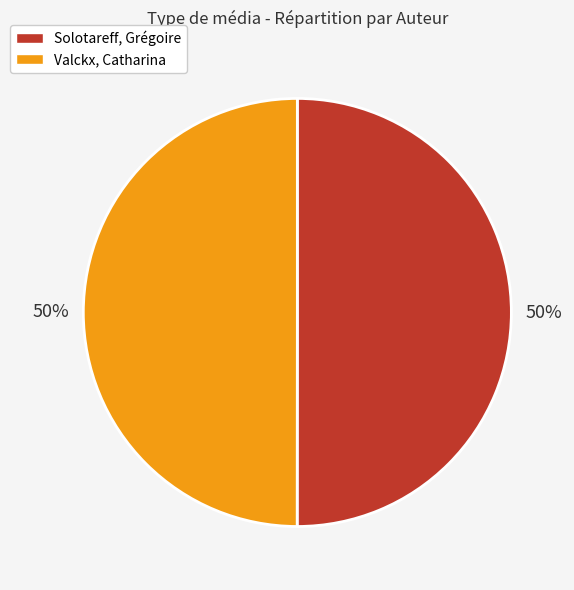

To the nearest percent, what percentage of the pie is Valckx, Catharina?

50%